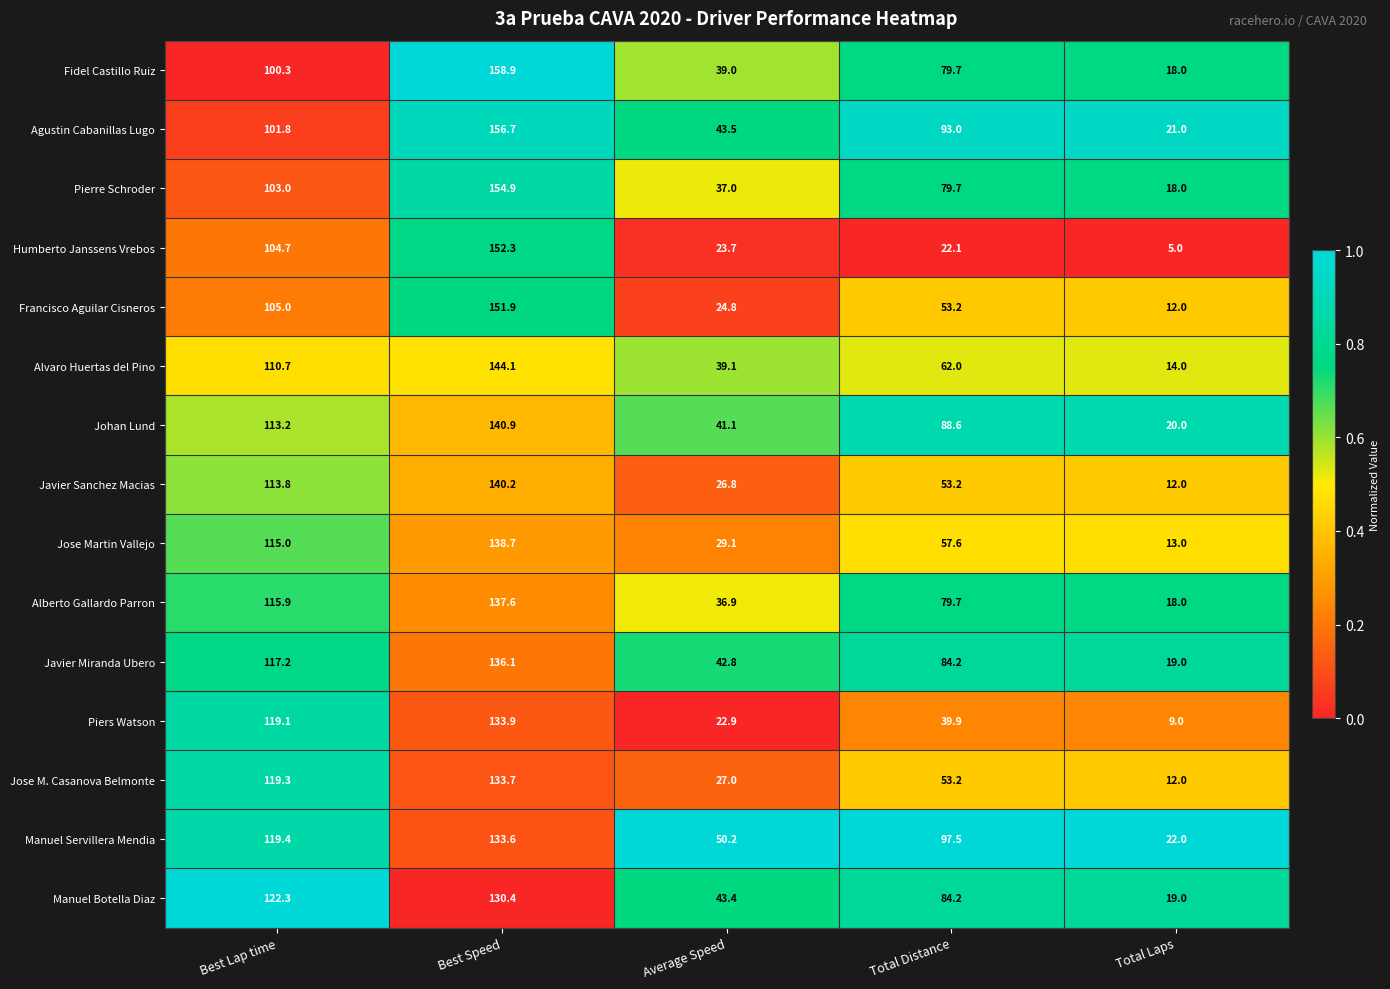

Is it true that Javier Miranda Ubero equals 26.0 at Average Speed?

False